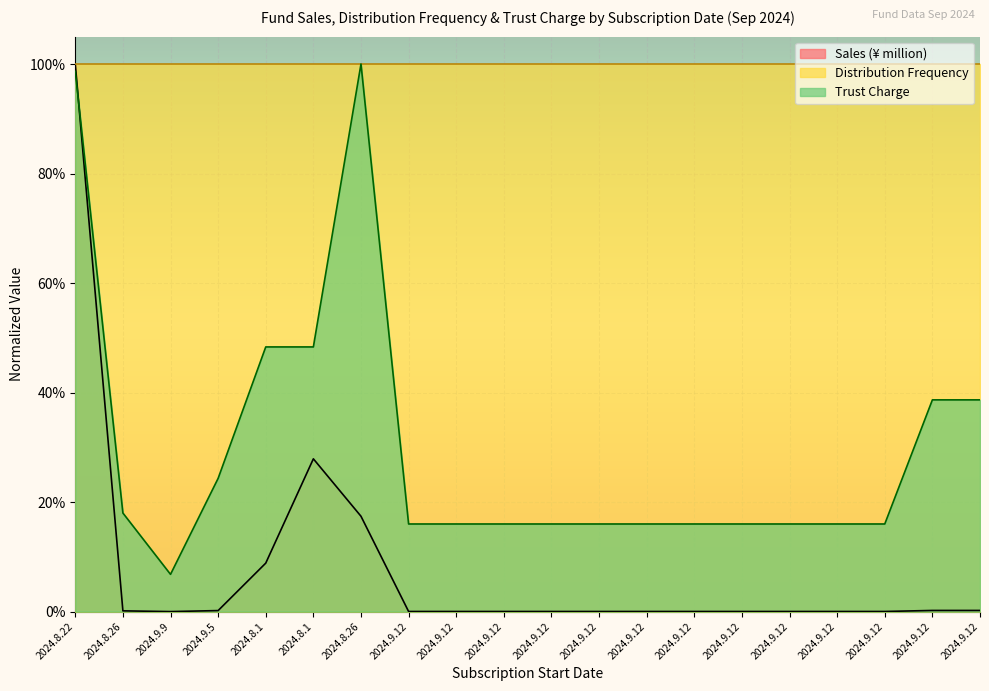

The value of Sales (¥ million) at 2024.8.22 is 1.0. True or false?

True